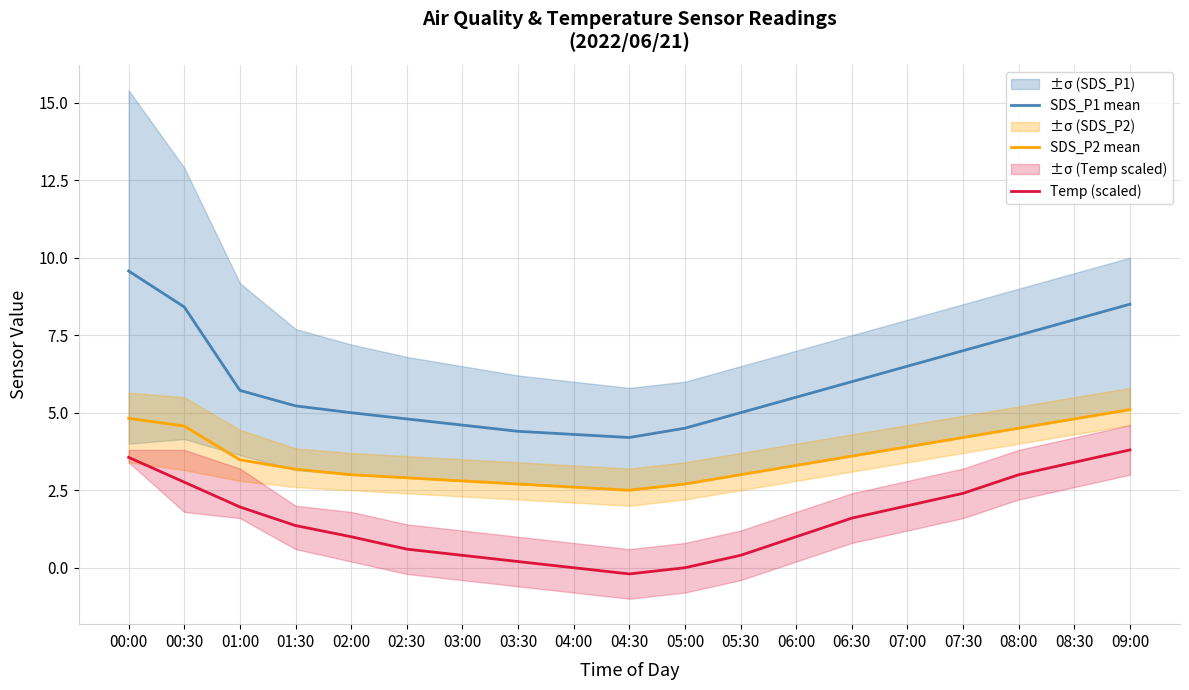

True or false: SDS_P2 mean and Temp (scaled) cross at least once.

False